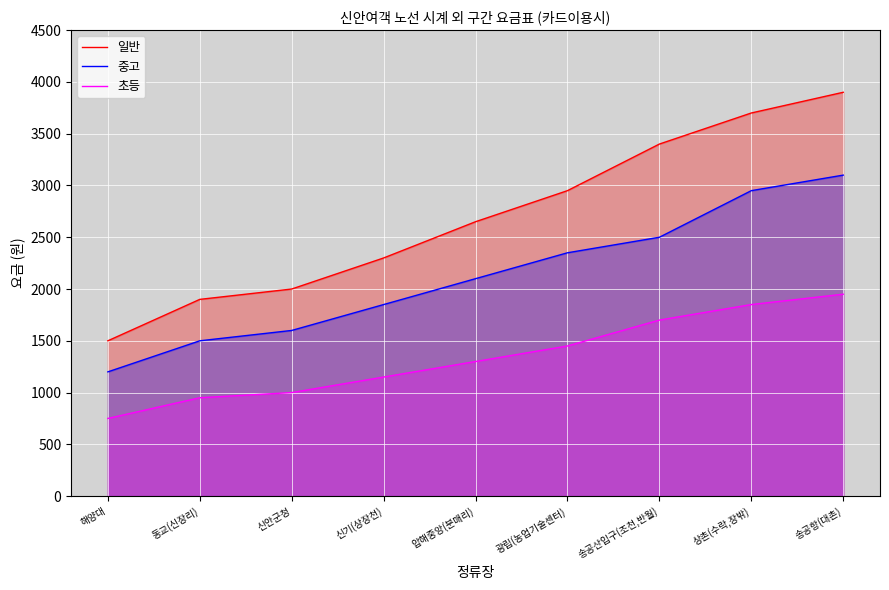

What is the value of the 초등 point at the 7th from the left?

1700